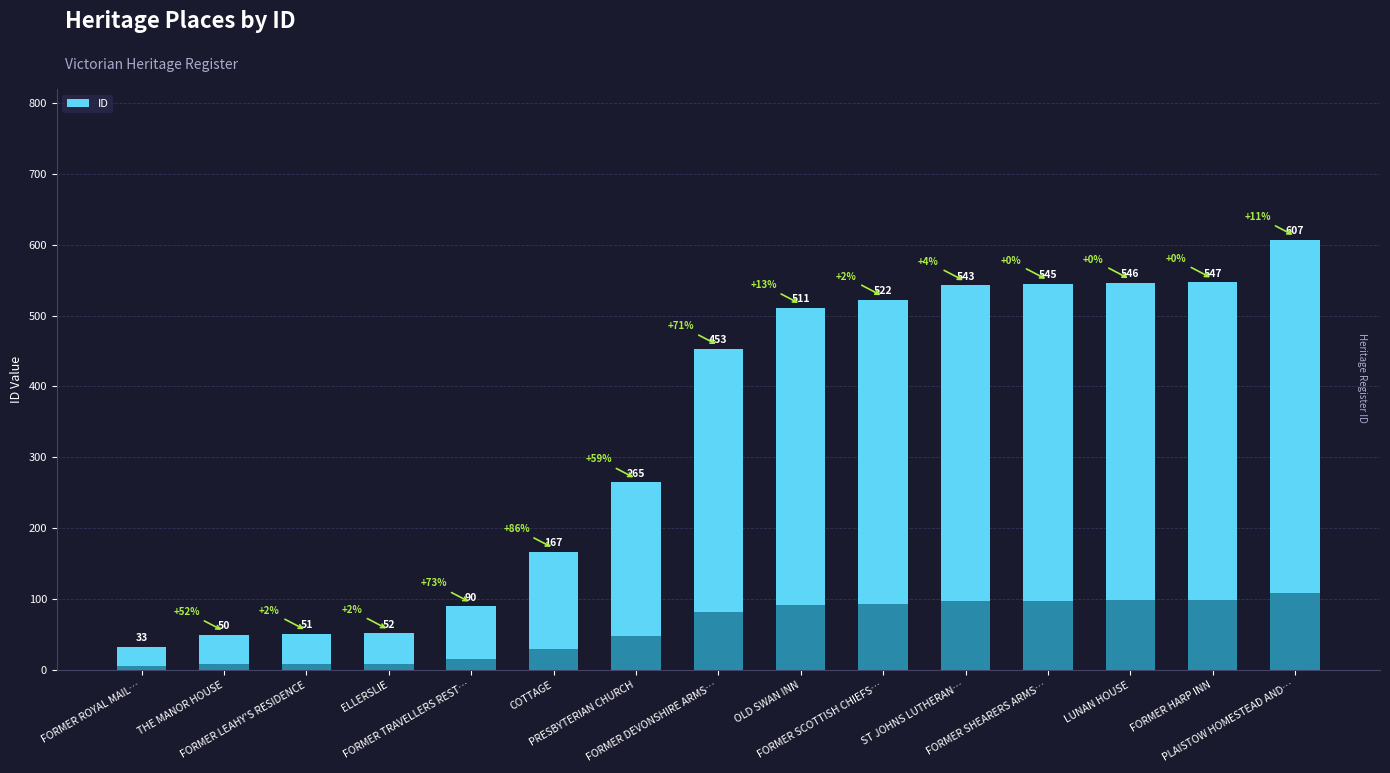

True or false: the data shows 59 at FORMER TRAVELLERS REST….

False